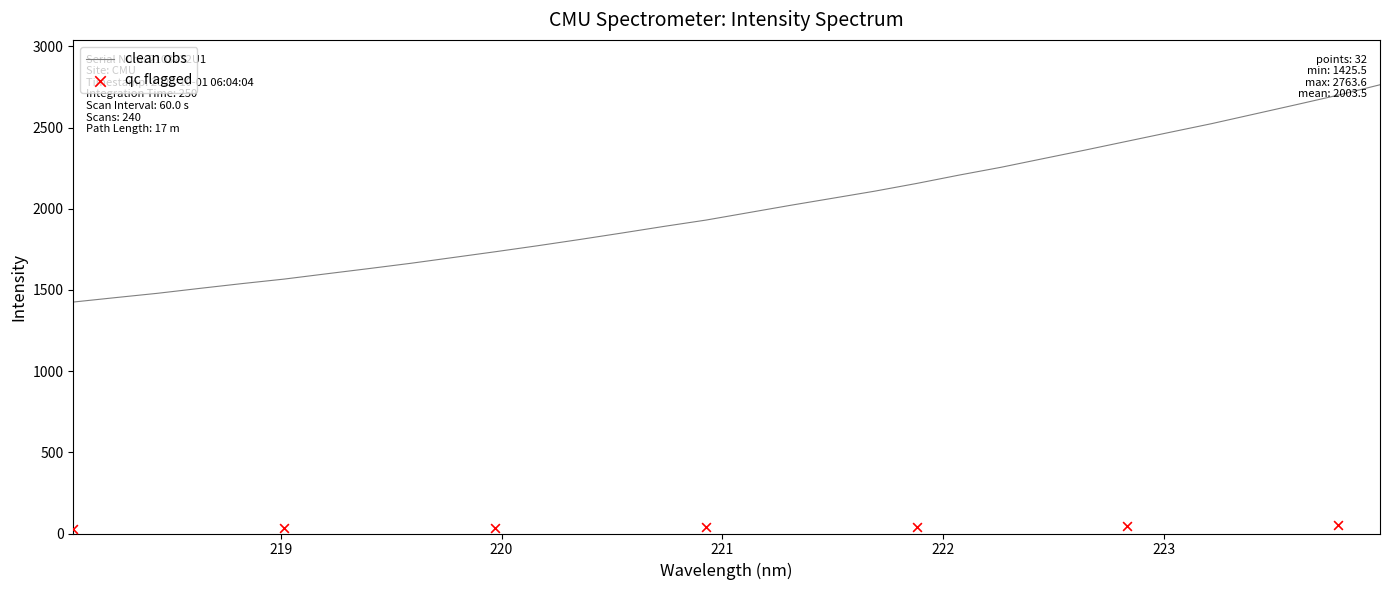

What is the ratio of the value at 222.263 to the value at 219.3979?

1.4